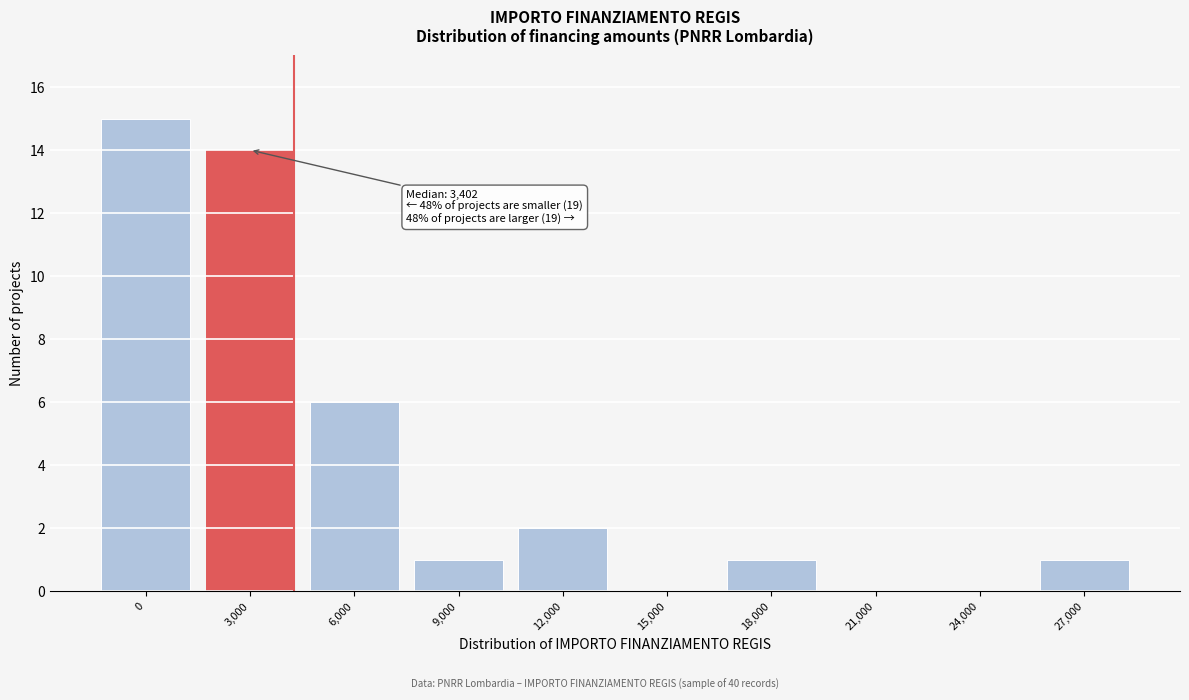

Reading left to right, extract all data points from this chart.

0=15	3,000=14	6,000=6	9,000=1	12,000=2	15,000=0	18,000=1	21,000=0	24,000=0	27,000=1